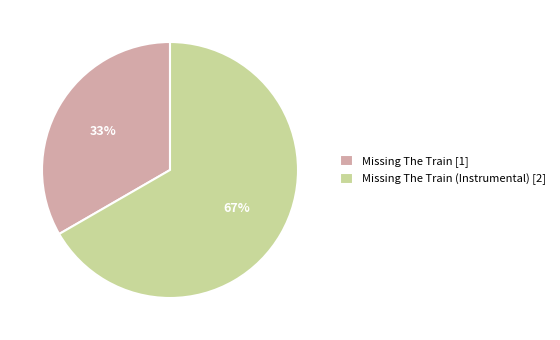

To the nearest percent, what is the average slice percentage?

50%